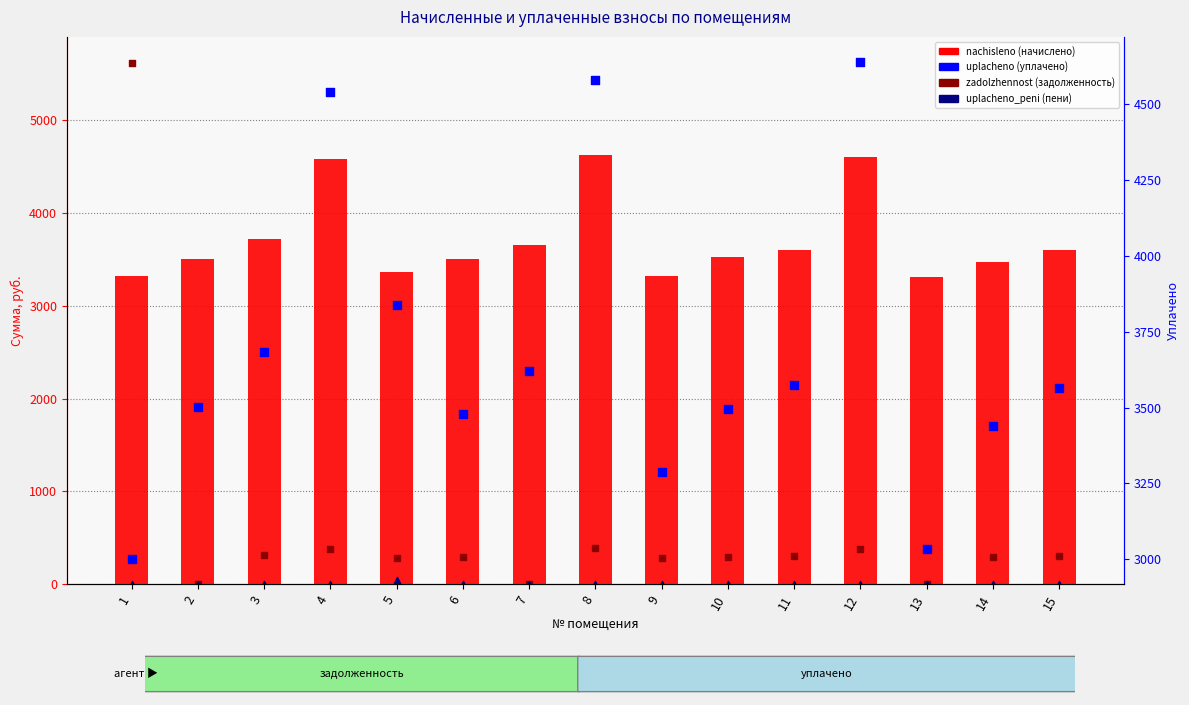

Which series reaches the maximum Y coordinate?

zadolzhennost